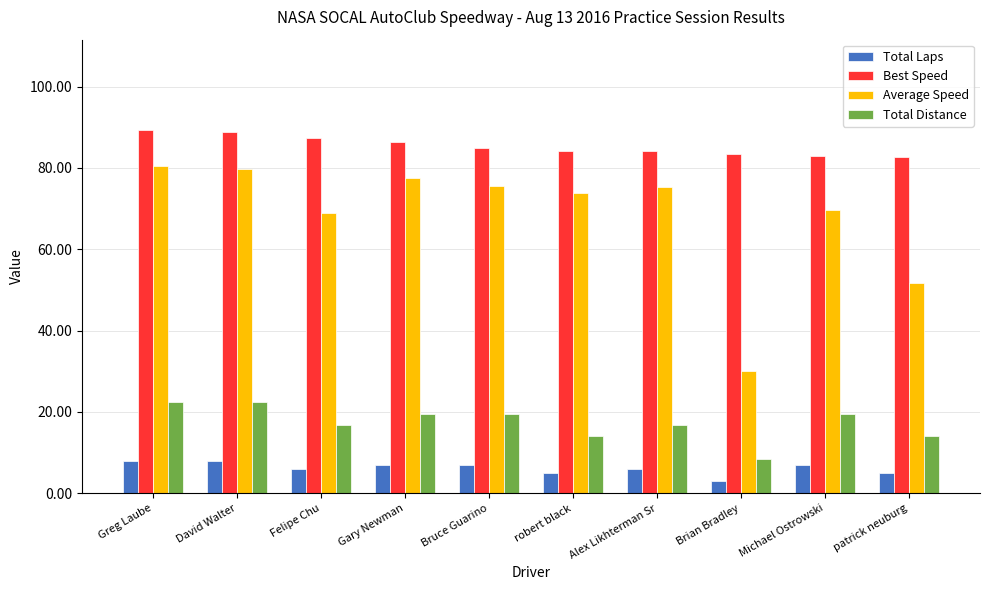

Which series has the largest range (max minus min)?

Average Speed